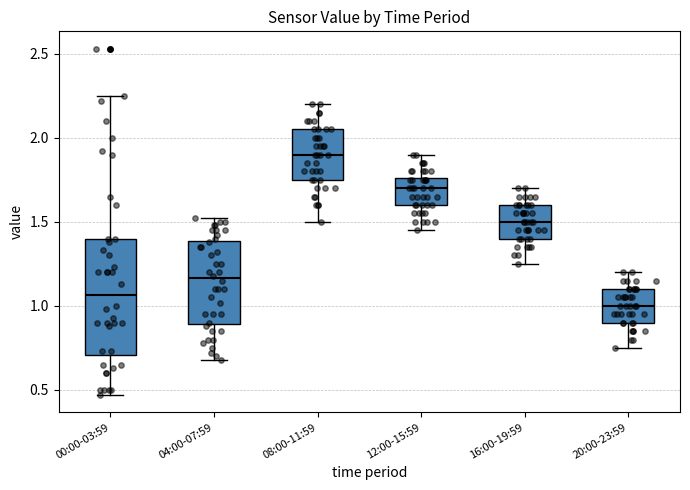

Reading left to right, read every box against the y-axis: the position of its median line, the range the box covers, and the ends of its whiskers. The values are not printed on the chart, so give them approximately, as read against the axis.

00:00-03:59: median 1.05, box 0.70 to 1.40, whiskers 0.45 to 2.25
04:00-07:59: median 1.15, box 0.90 to 1.40, whiskers 0.70 to 1.50
08:00-11:59: median 1.90, box 1.75 to 2.05, whiskers 1.50 to 2.20
12:00-15:59: median 1.70, box 1.60 to 1.75, whiskers 1.45 to 1.90
16:00-19:59: median 1.50, box 1.40 to 1.60, whiskers 1.25 to 1.70
20:00-23:59: median 1.00, box 0.90 to 1.10, whiskers 0.75 to 1.20